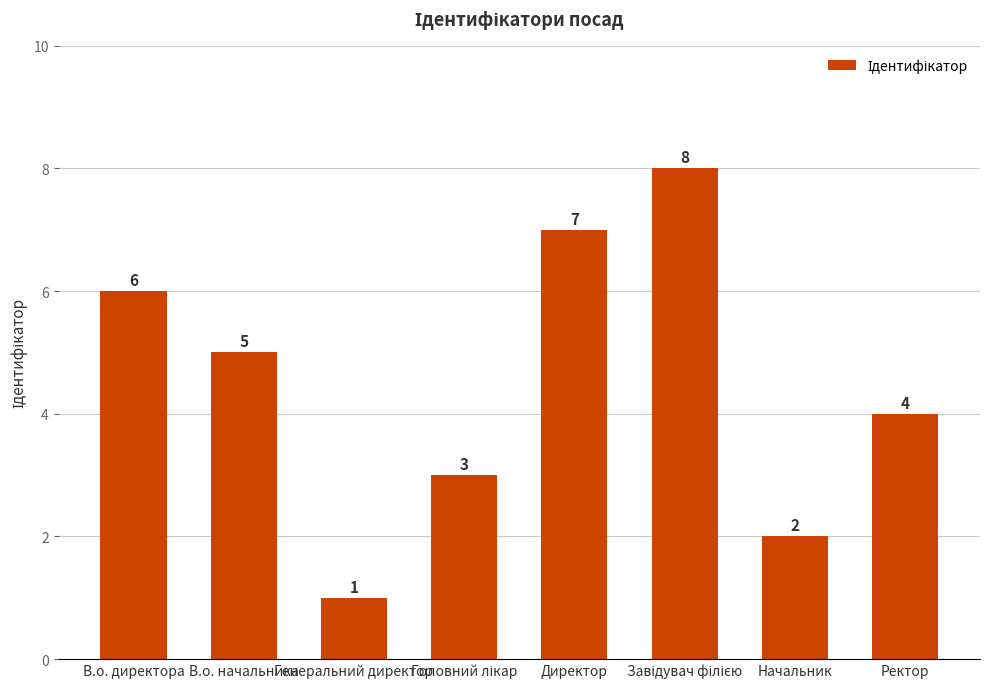

Between В.о. директора and В.о. начальника, which is larger?

В.о. директора